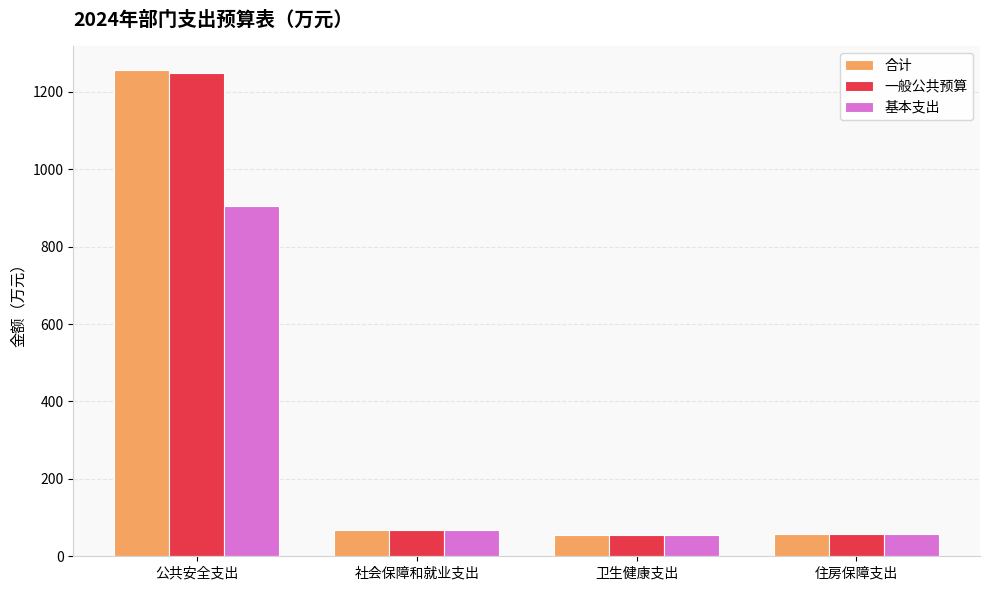

The 一般公共预算 series shows 55.3 at 卫生健康支出. True or false?

True